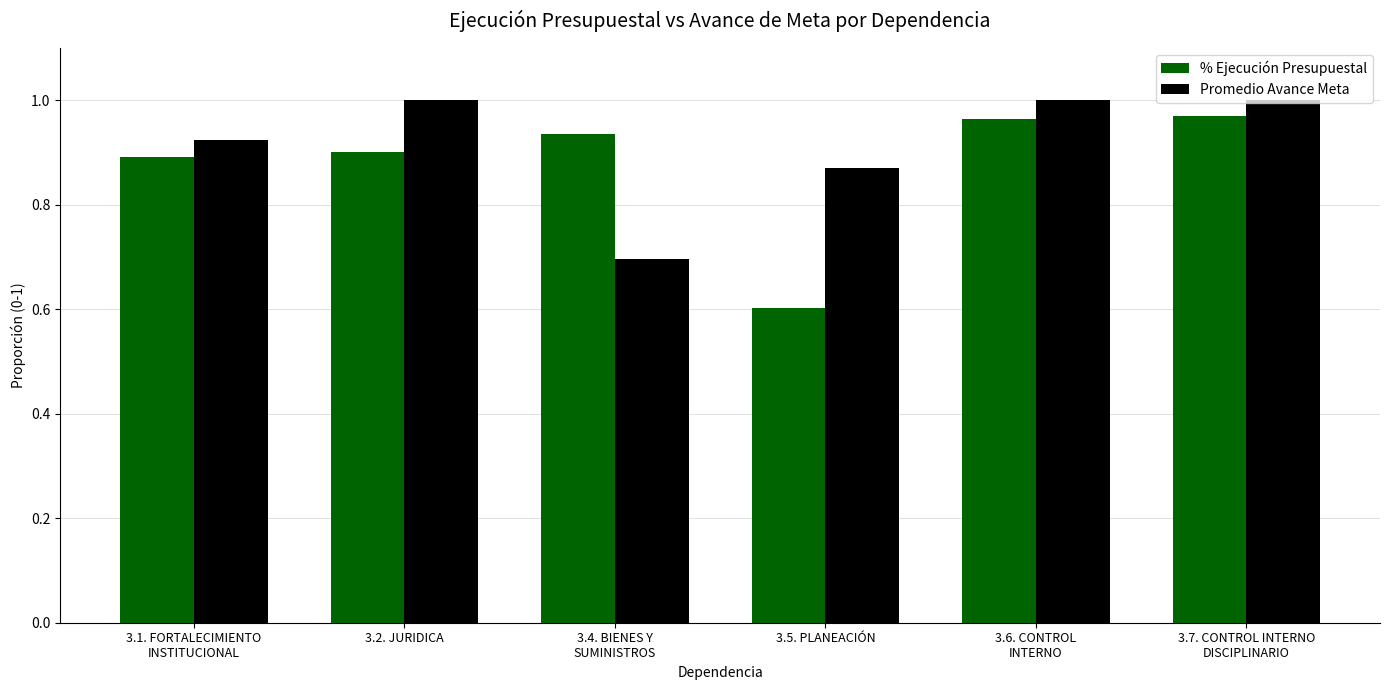

At how many categories does at least one series exceed 0?

6